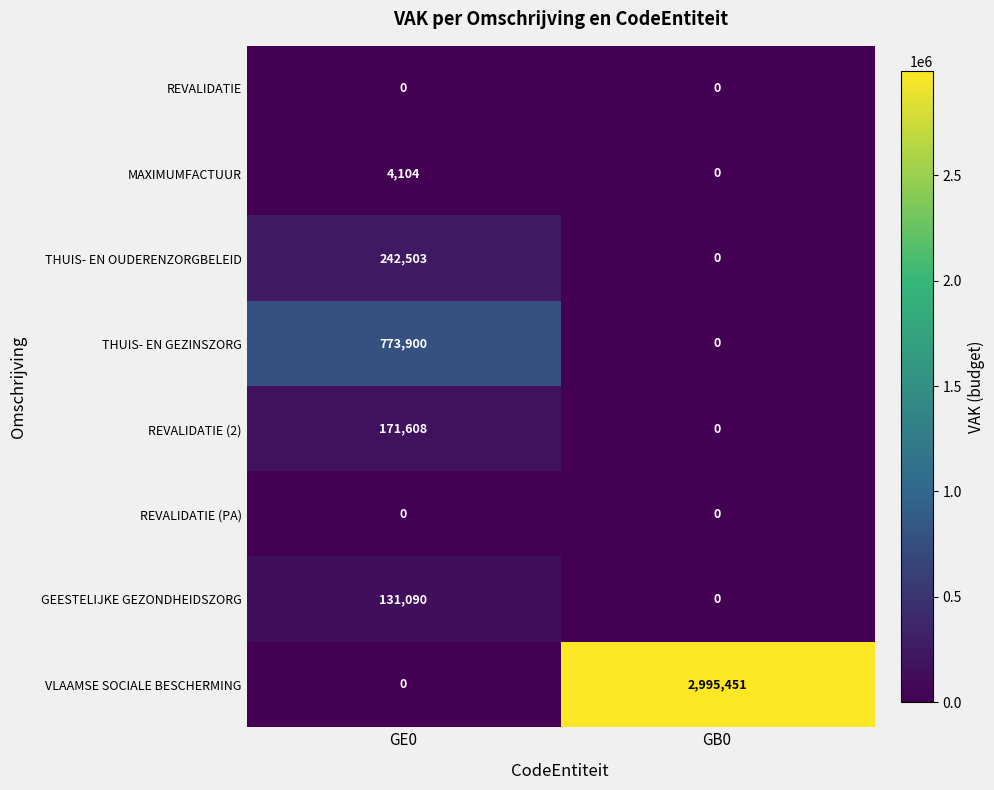

What is the total value across all series at GE0?

1323205